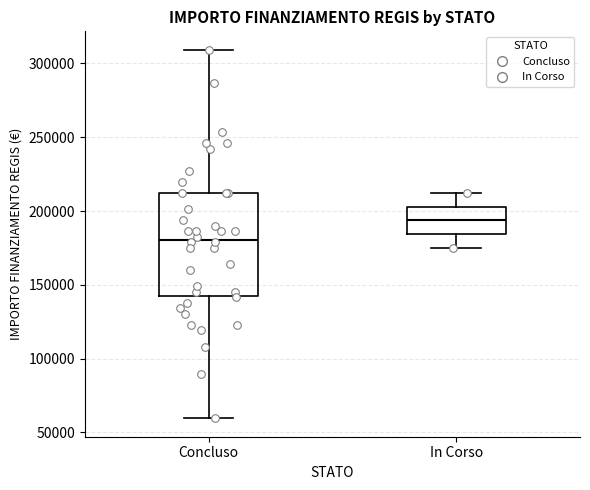

Which box has the lowest median line?

Concluso